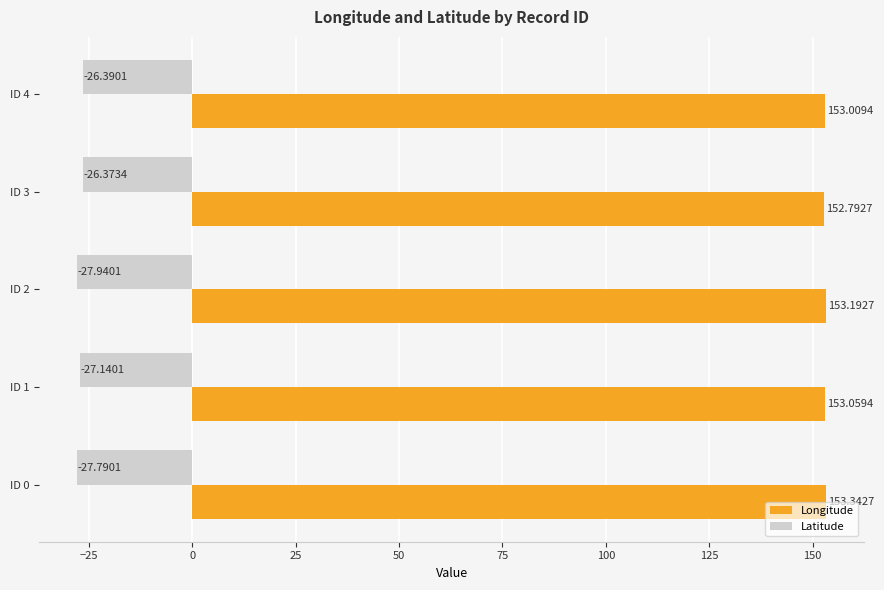

List the series in order of their peak value, lowest first.

Latitude, Longitude